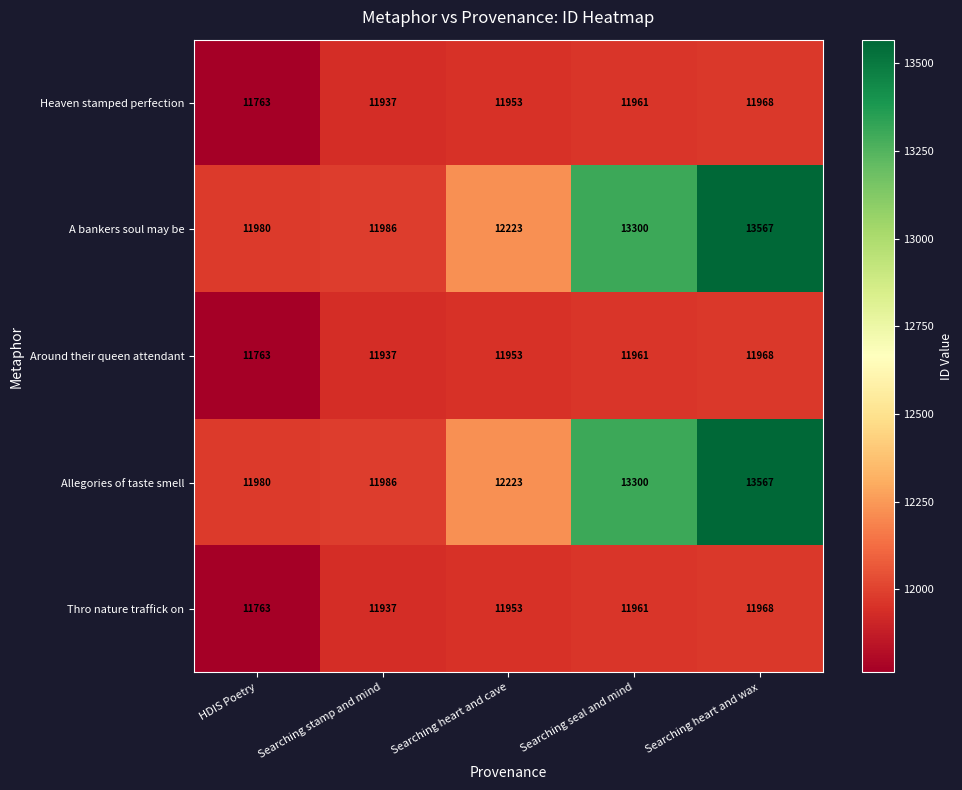

What is the greatest value displayed?

13567